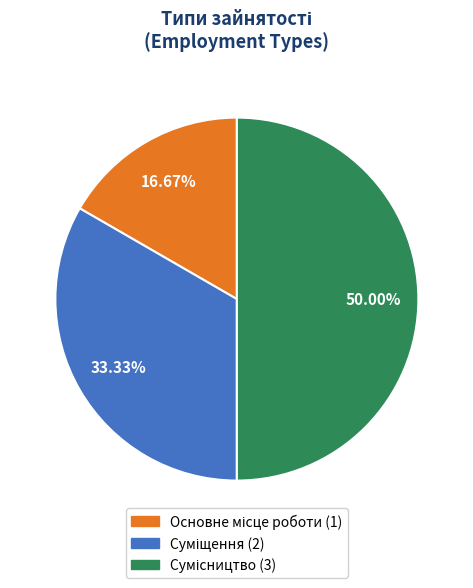

What is the change in value from Основне місце роботи to Сумісництво?

+2